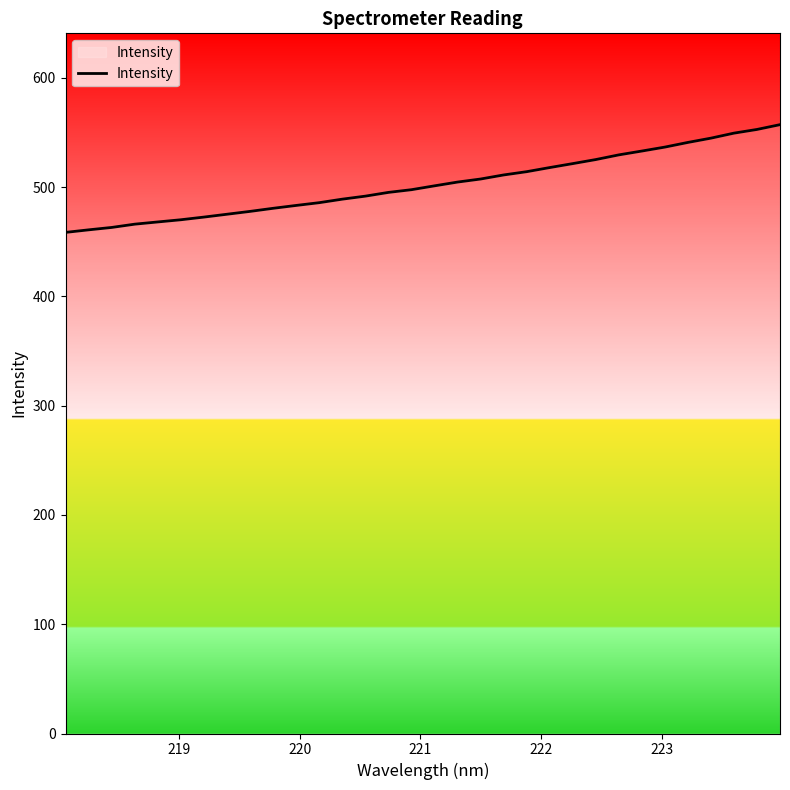

What is the greatest value displayed?

557.3